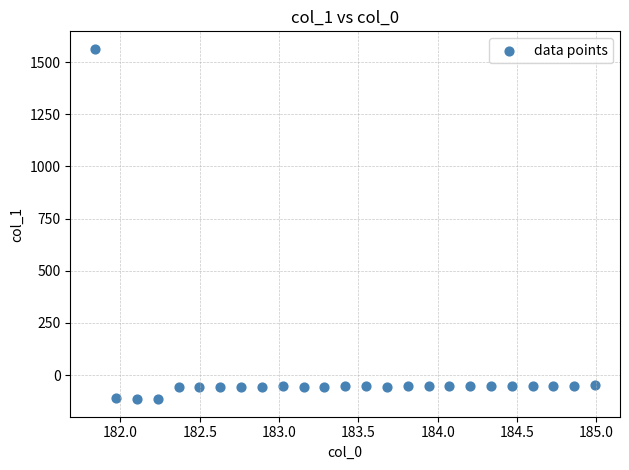

What is the range of Y values (max minus min)?

1678.4